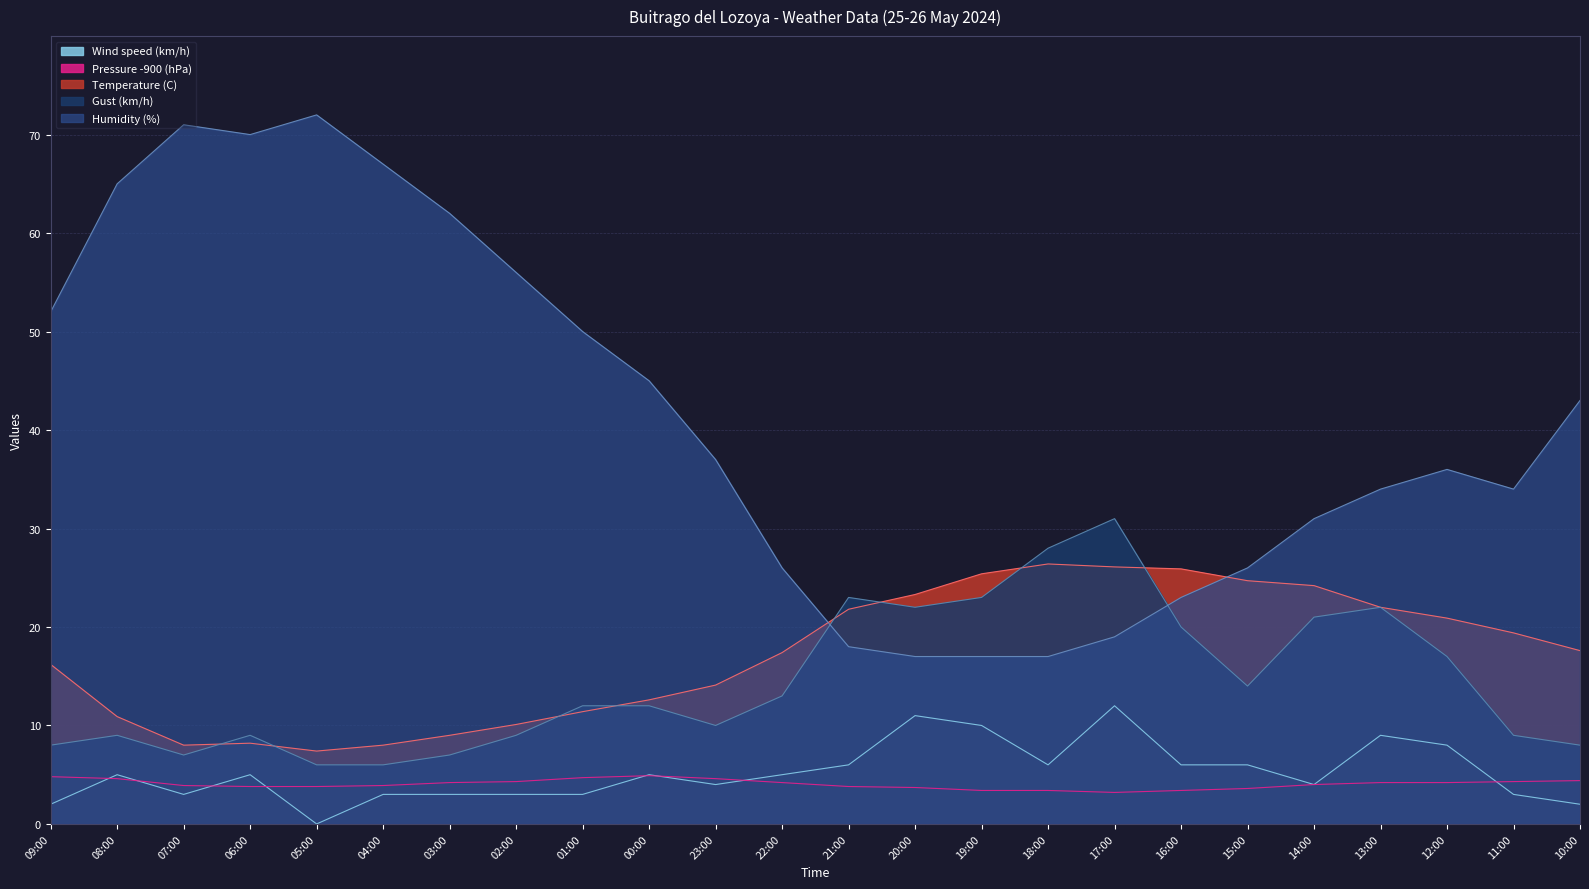

What are all the series names shown in the legend?

Wind speed (km/h), Pressure -900 (hPa), Temperature (C), Gust (km/h), Humidity (%)